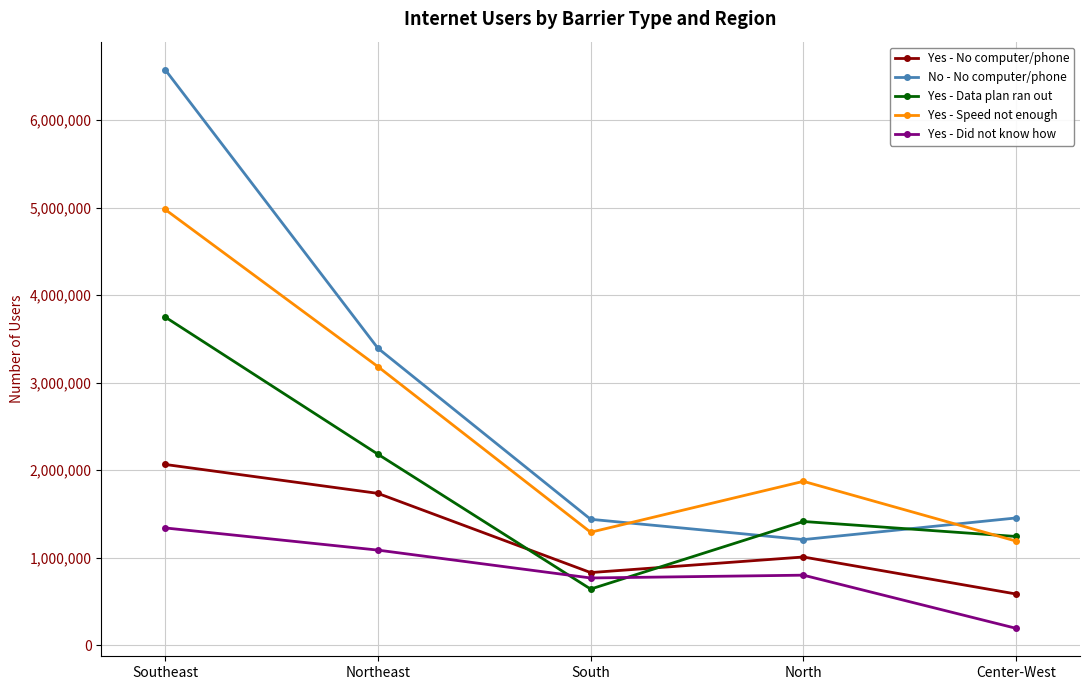

What is the difference between the maximum and minimum values in the Yes - Data plan ran out series?

3109465